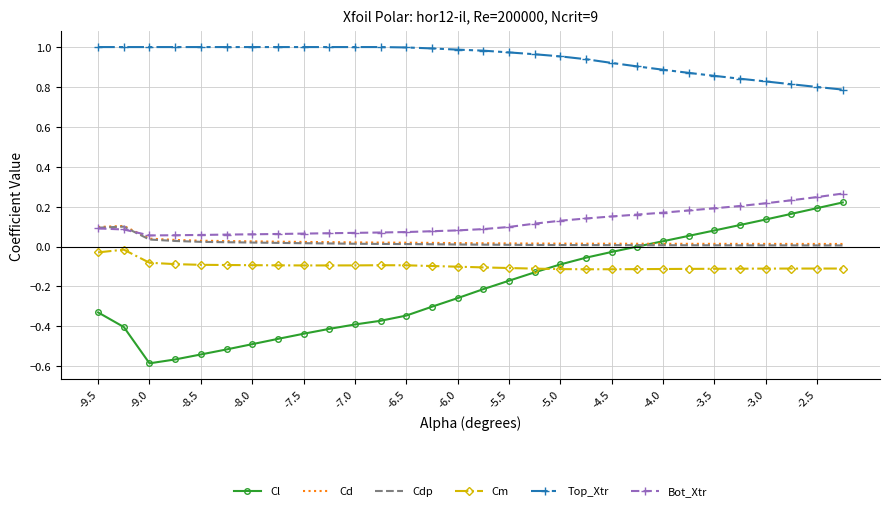

How many intersections are there between Cm and Cl?

1